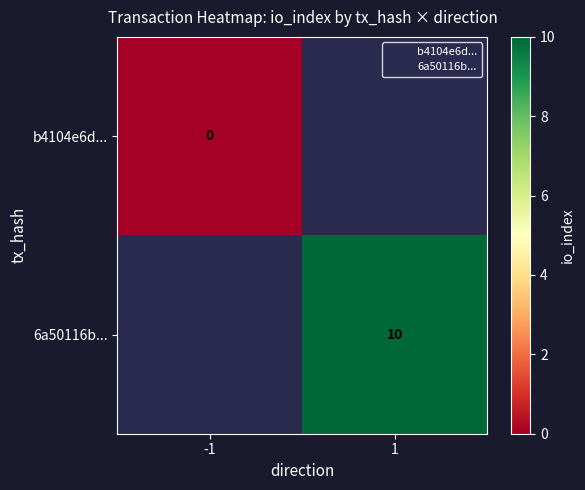

Which label corresponds to the smallest value in the chart?

-1